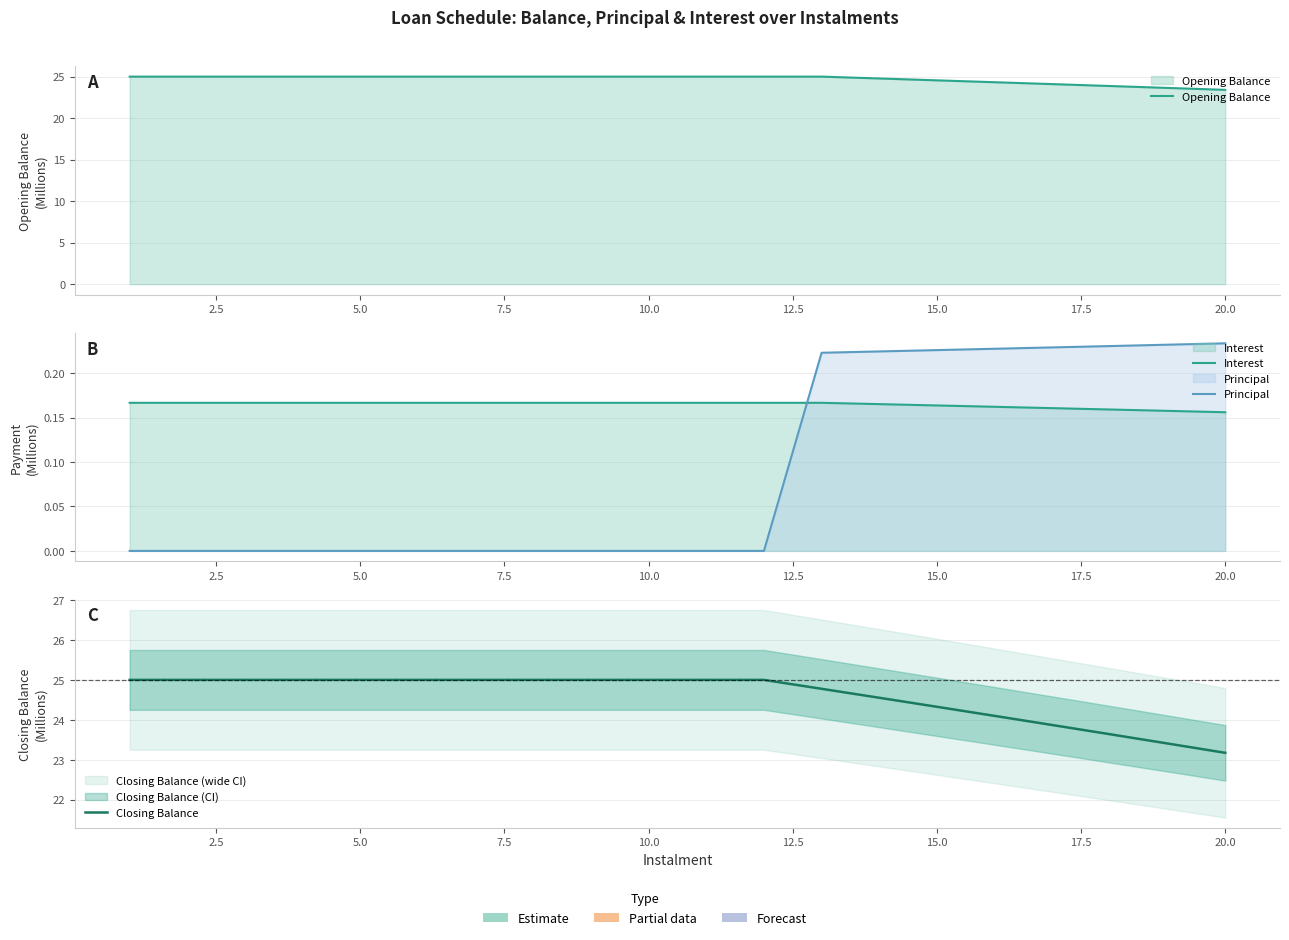

Is it true that Closing Balance equals 25.0 at 5.0?

True